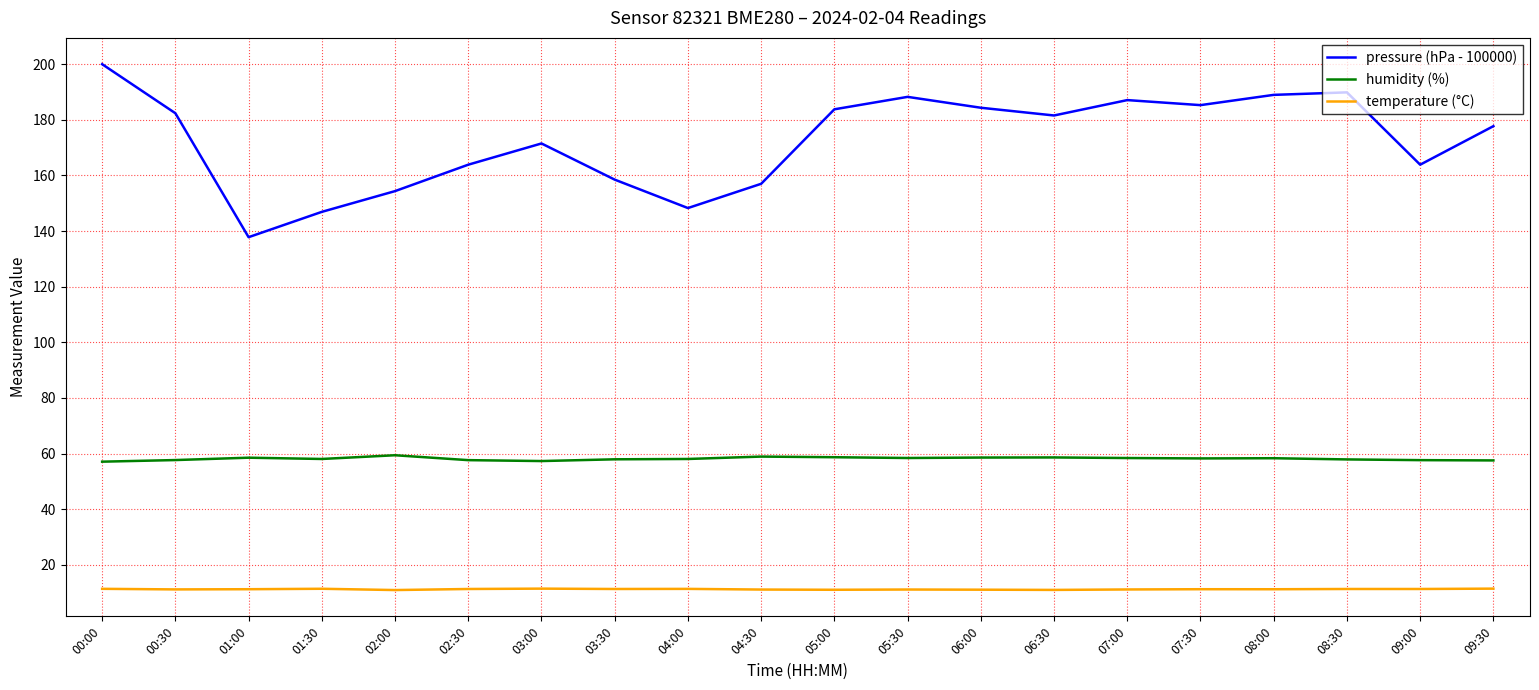

What is the greatest value displayed?

200.0